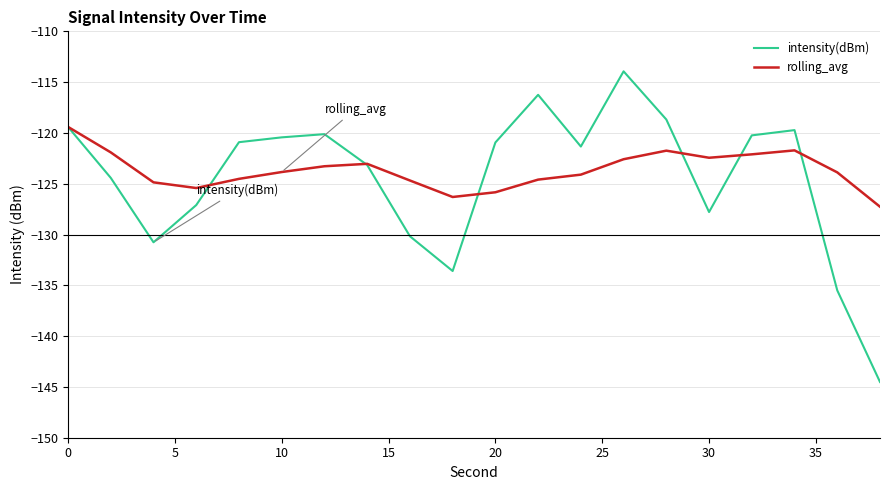

What is the minimum value for intensity(dBm)?

-144.5